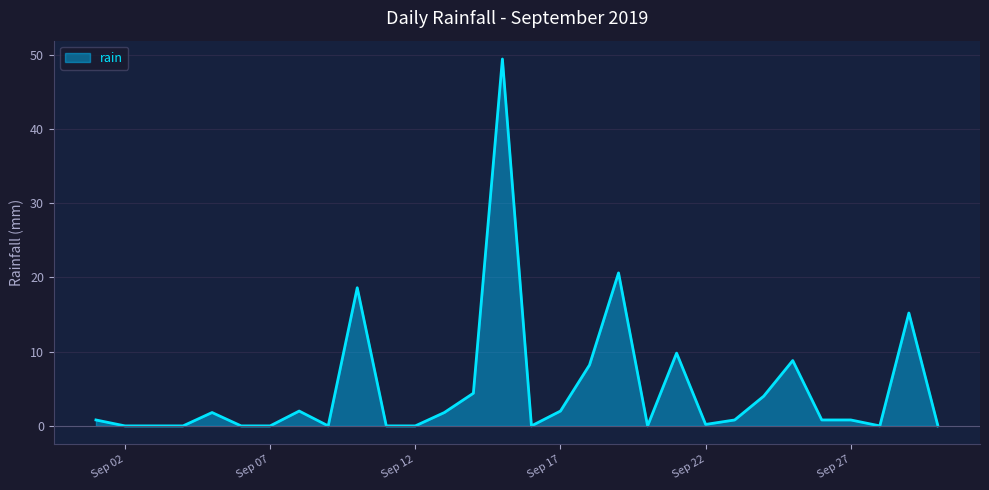

How many lines are shown in the chart?

1